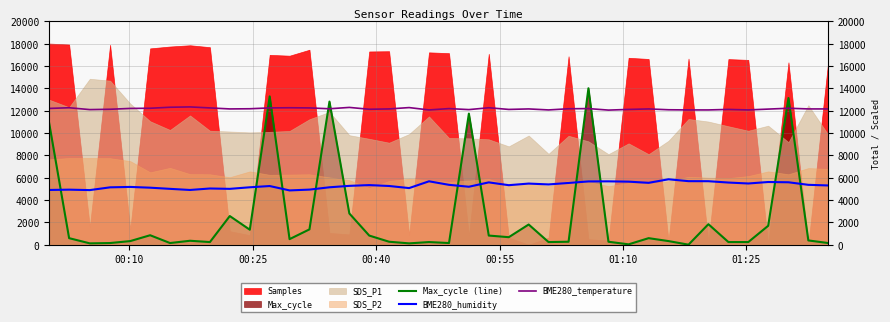

What is the difference between the maximum and second lowest values in the BME280_humidity series?

968.0